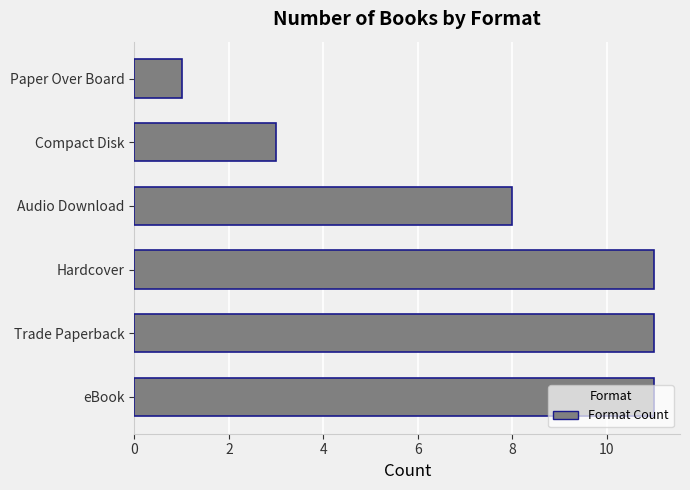

At which label is the value closest to 6?

Audio Download